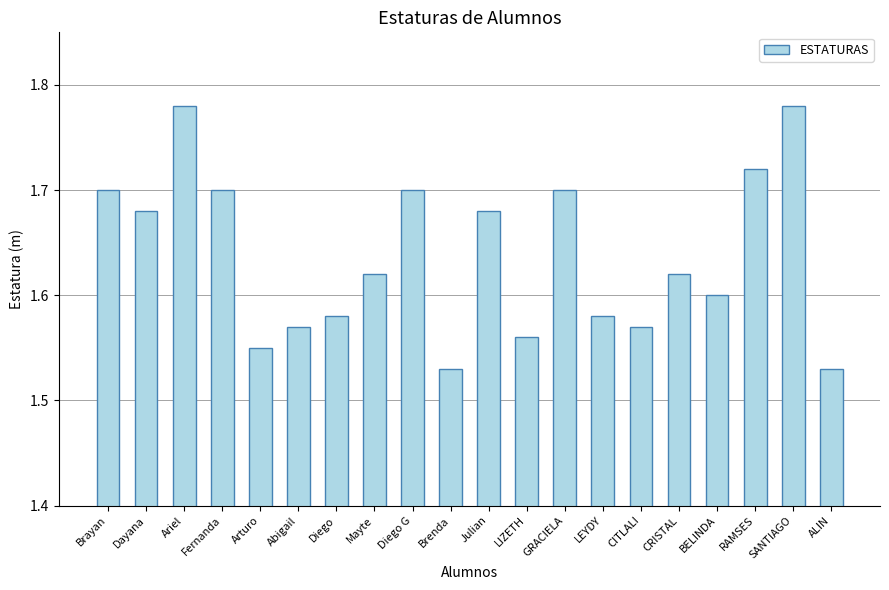

Are the bars grouped side by side (vs. stacked)?

No